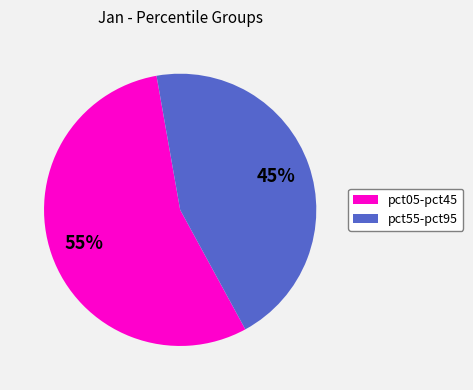

To the nearest percent, what is the difference between the largest and smallest slice percentages?

10%